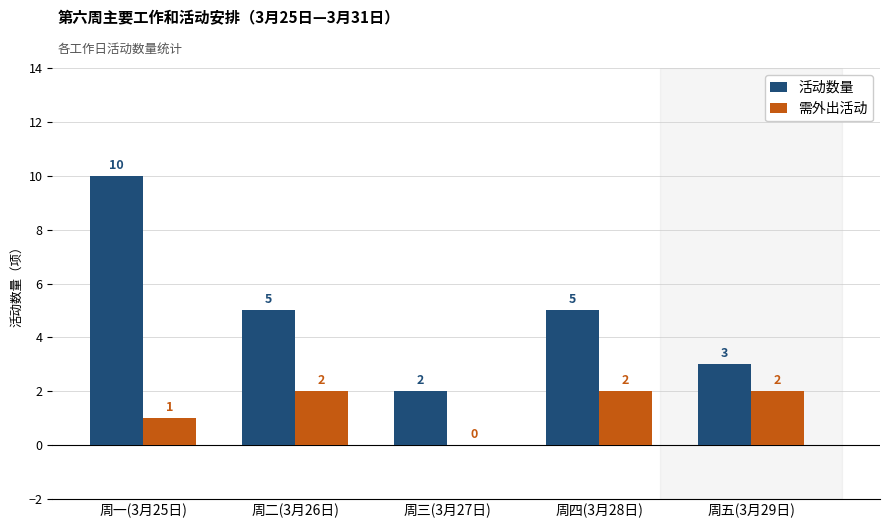

Which series has the largest range (max minus min)?

活动数量